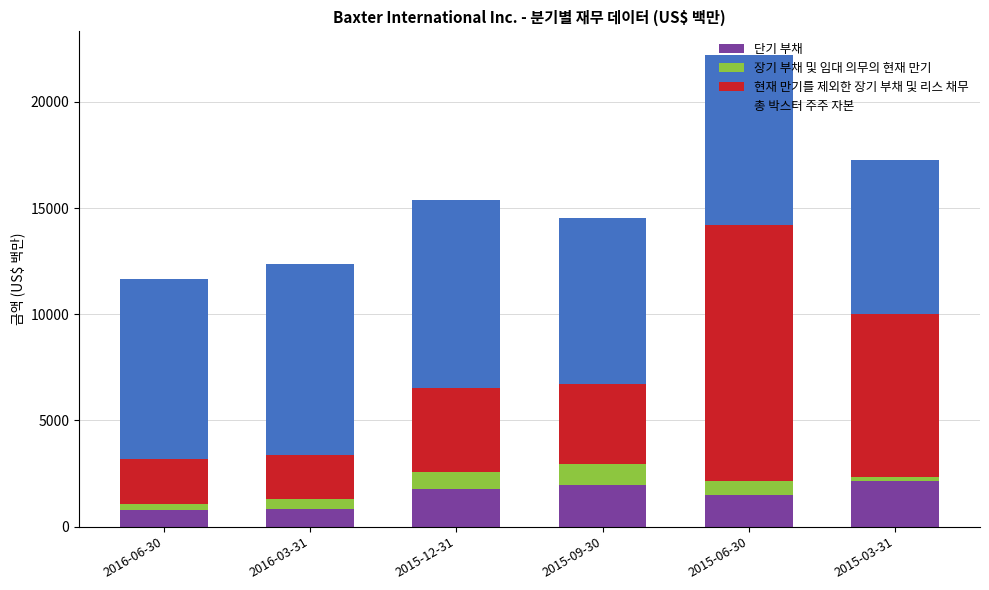

At which category is the sum across all series the highest?

2015-06-30